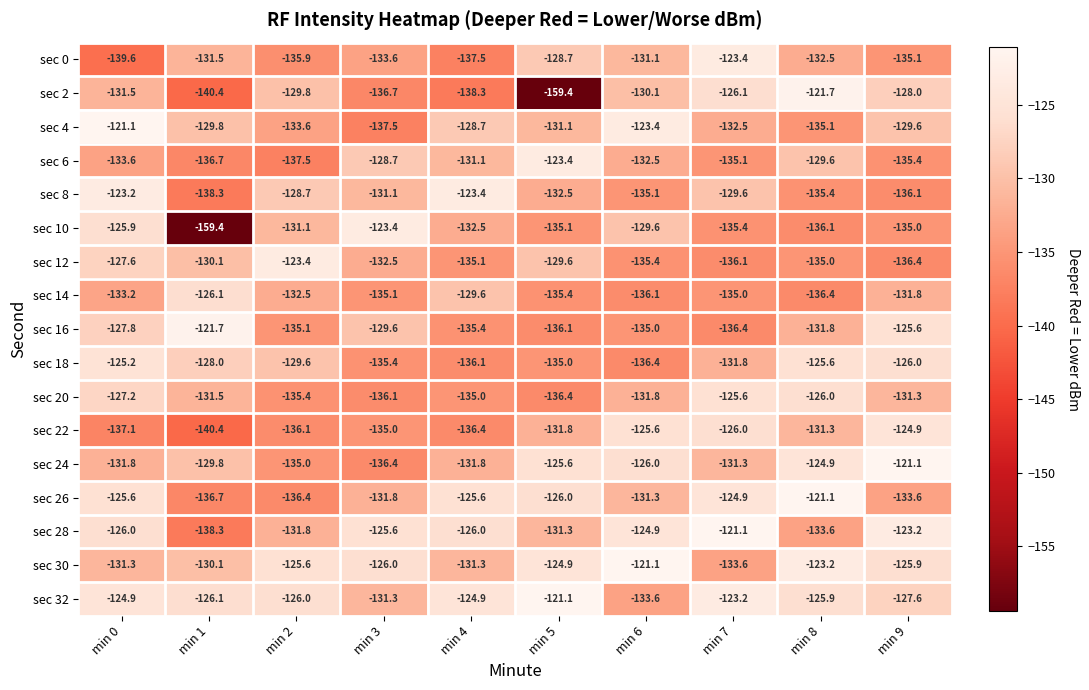

Count the number of categories in the chart.

10